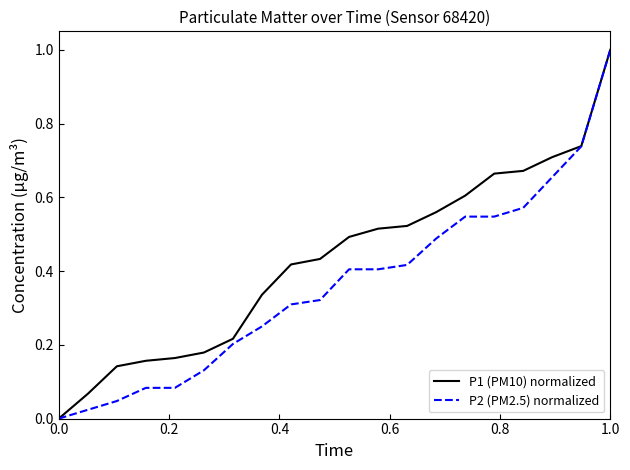

List the series in order of their overall mean, lowest first.

P2 (PM2.5) normalized, P1 (PM10) normalized